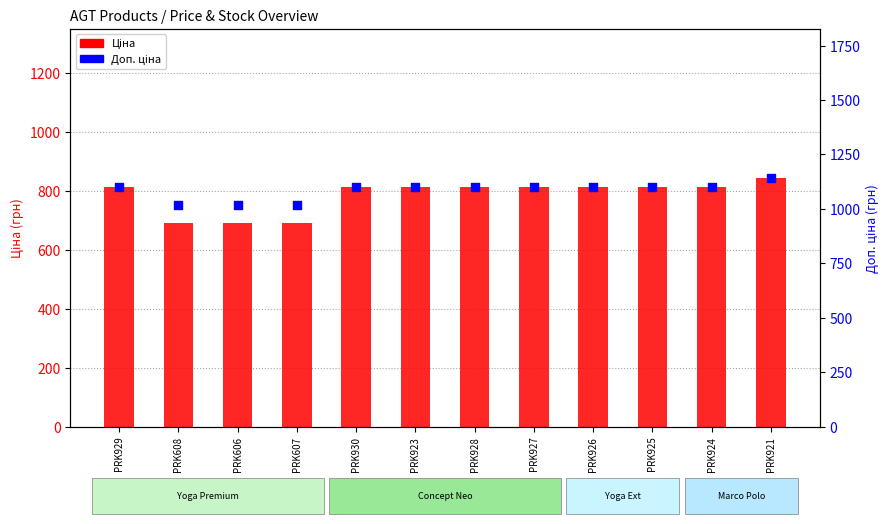

Which series contains the lowest Y value?

Ціна